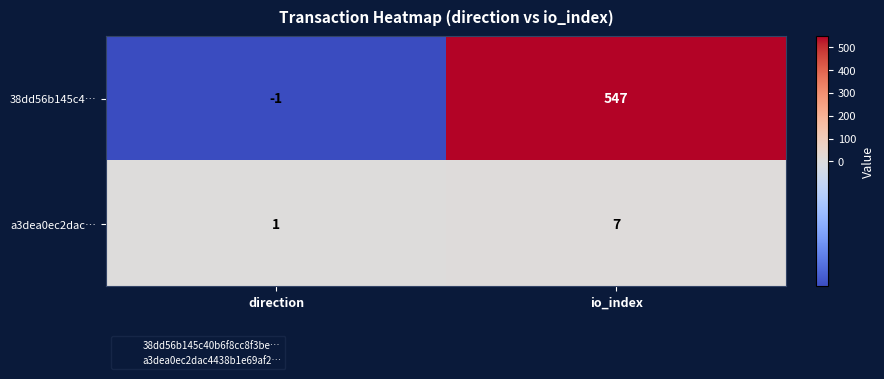

How many series are shown in this chart?

2